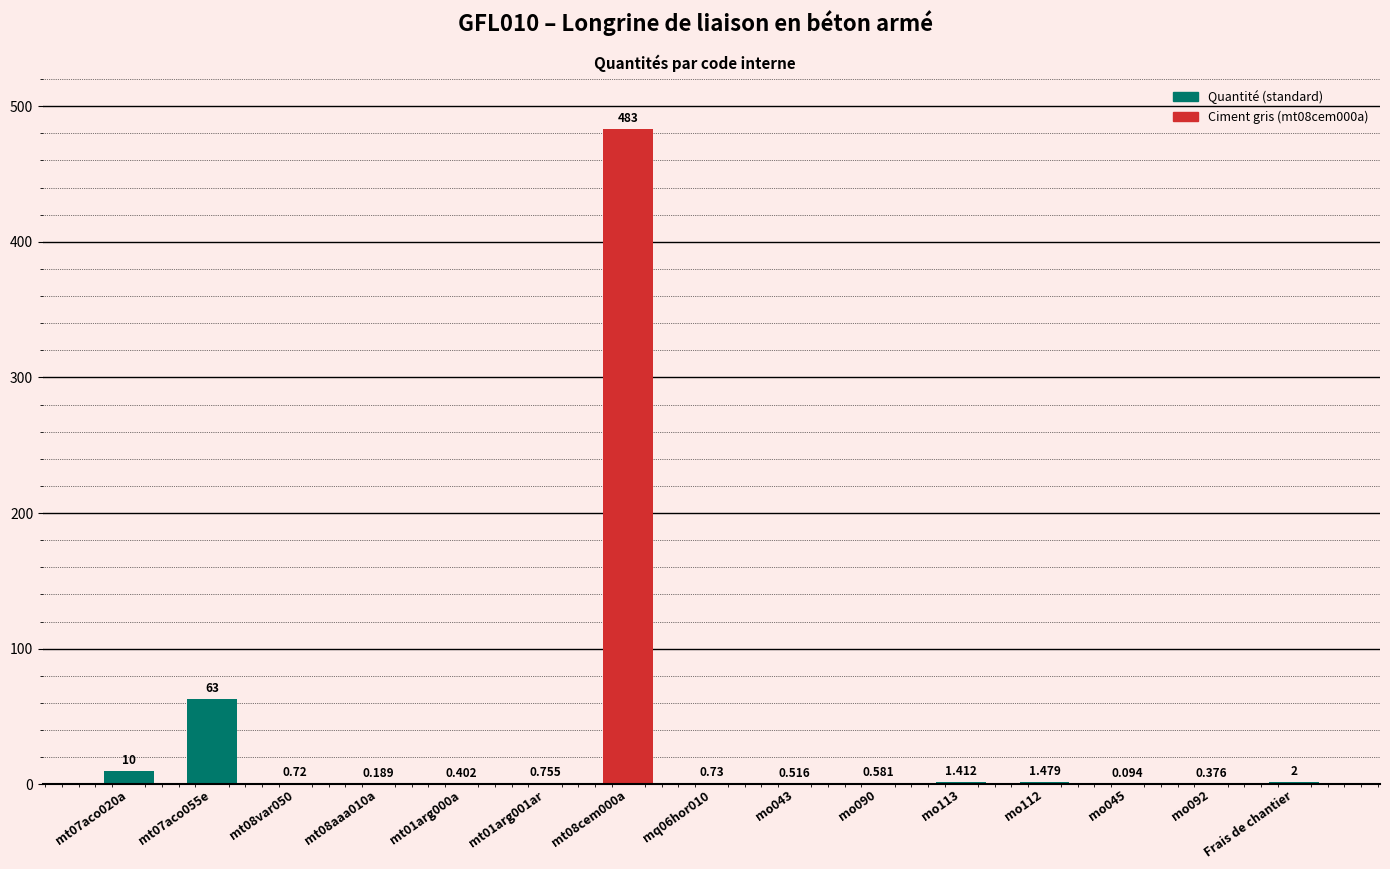

Rank the categories by value from highest to lowest.

mt08cem000a, mt07aco055e, mt07aco020a, Frais de chantier, mo112, mo113, mt01arg001ar, mq06hor010, mt08var050, mo090, mo043, mt01arg000a, mo092, mt08aaa010a, mo045